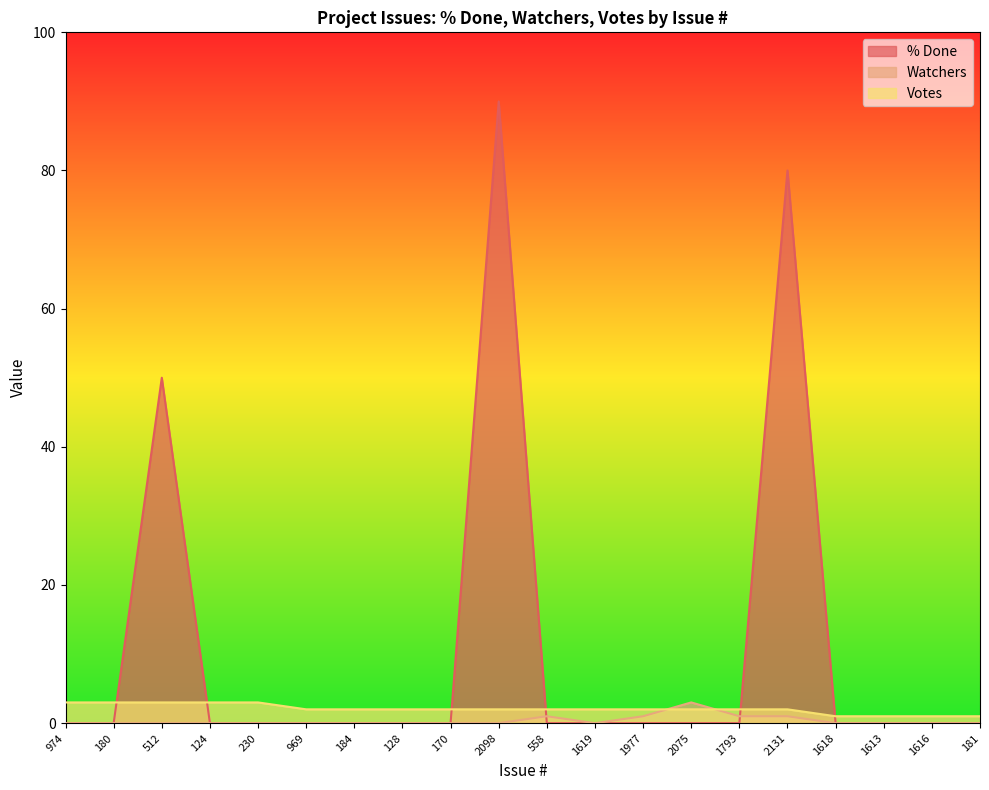

Which series changed the most between 1977 and 1613?

Watchers